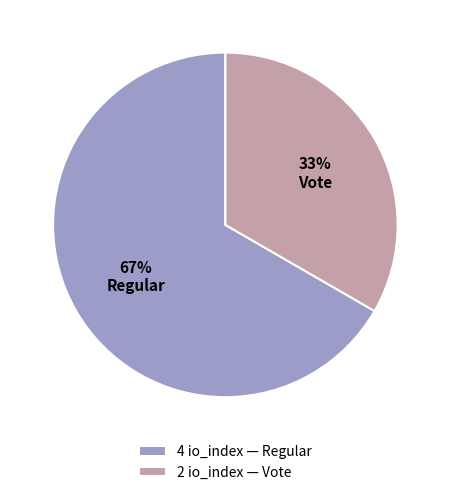

Which slice represents more than half of the pie?

4 io_index — Regular